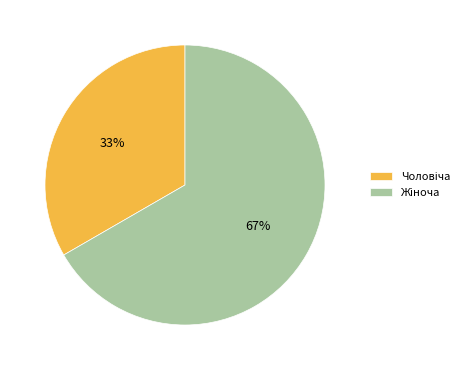

To the nearest percent, what is the average slice percentage?

50%